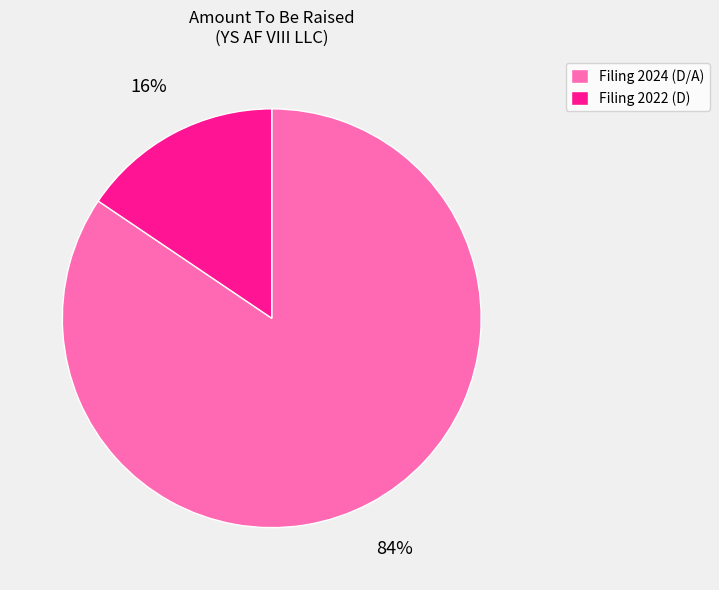

Between Filing 2024 (D/A) and Filing 2022 (D), which is larger?

Filing 2024 (D/A)